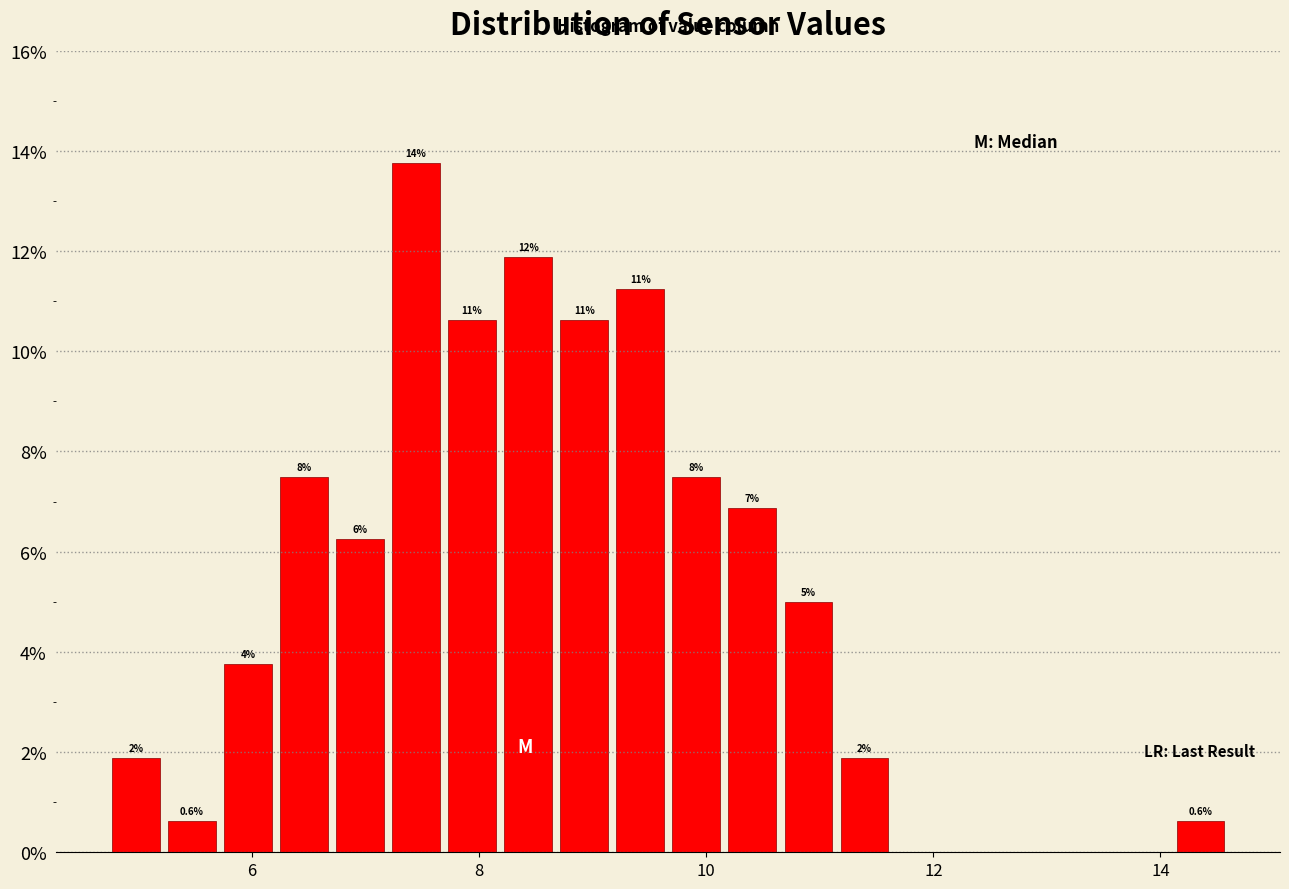

Read against the x-axis, roughly where is the centre of the tallest bar?

7.4